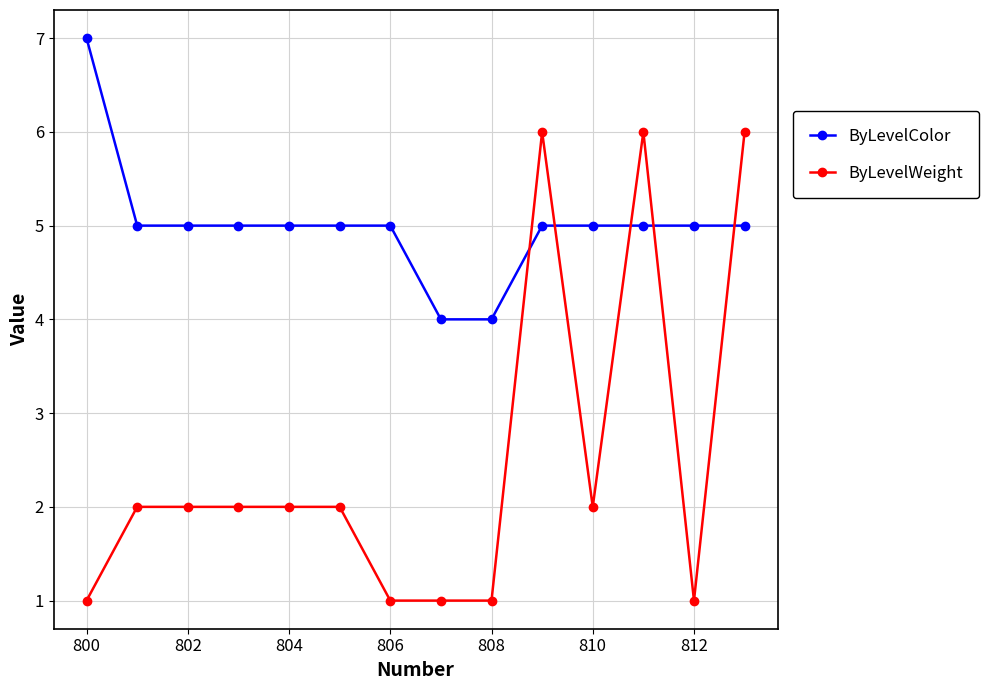

What is the value of the ByLevelWeight point at the 8th from the left?

1